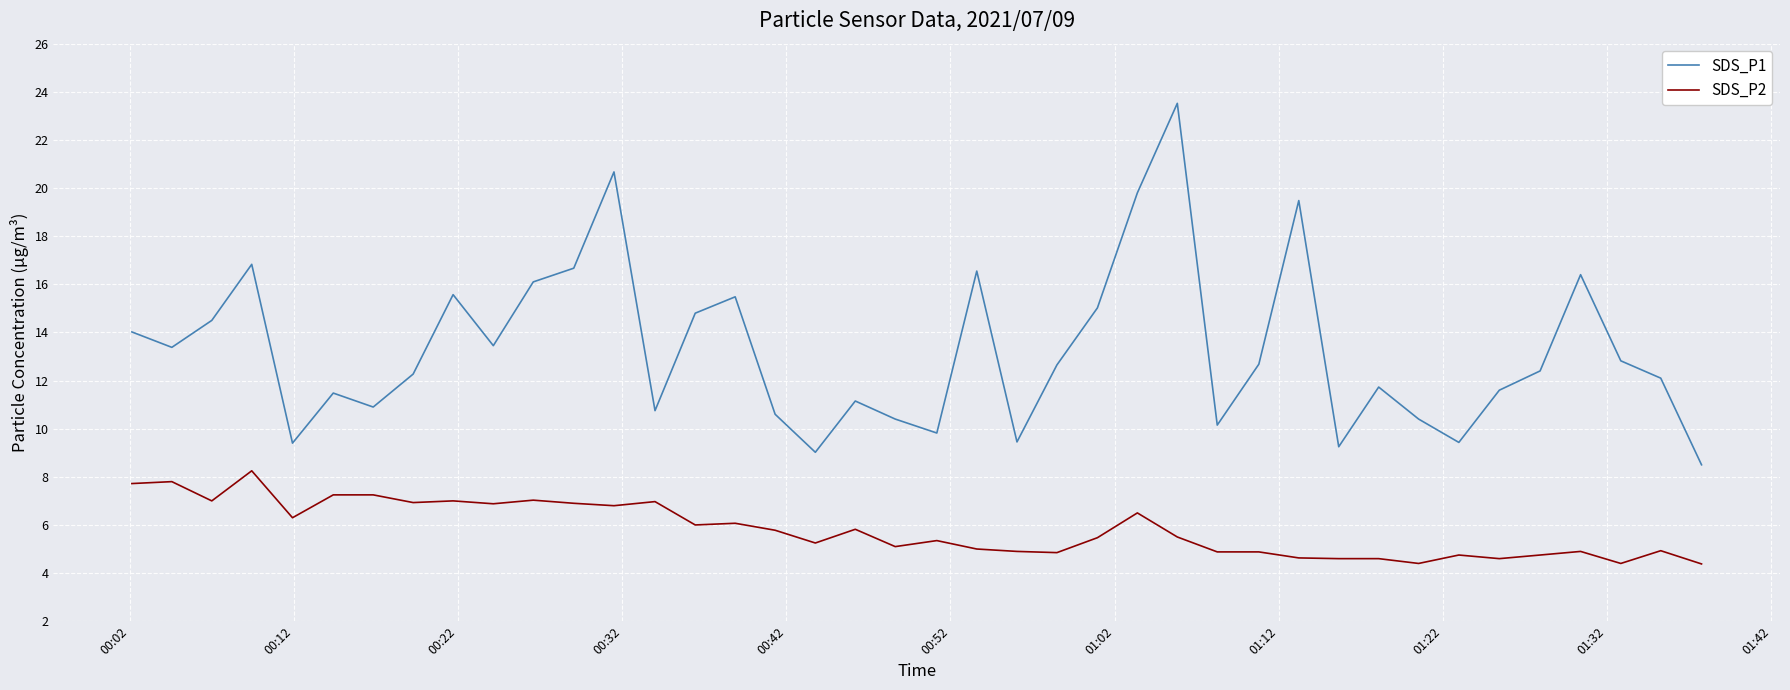

True or false: SDS_P2 and SDS_P1 cross at least once.

False